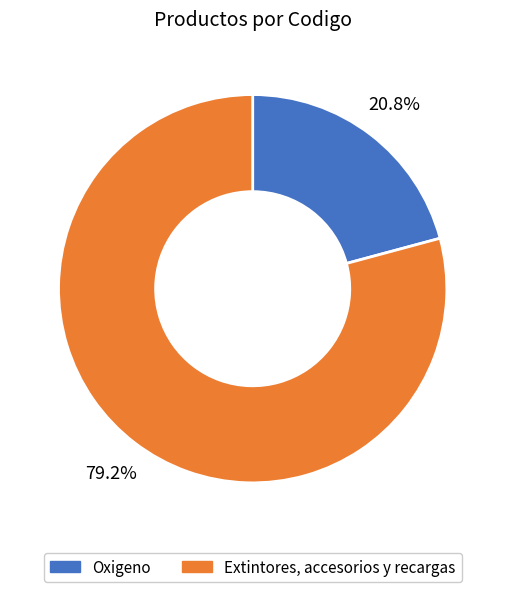

What is the ratio of the value at Extintores, accesorios y recargas to the value at Oxigeno?

3.8